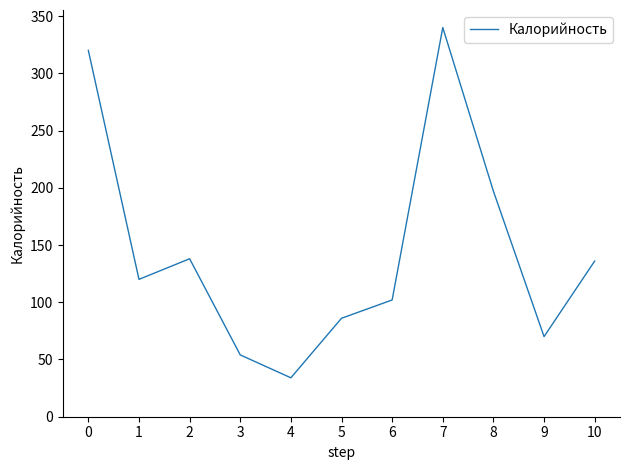

What is the change in value from 6 to 8?

+95